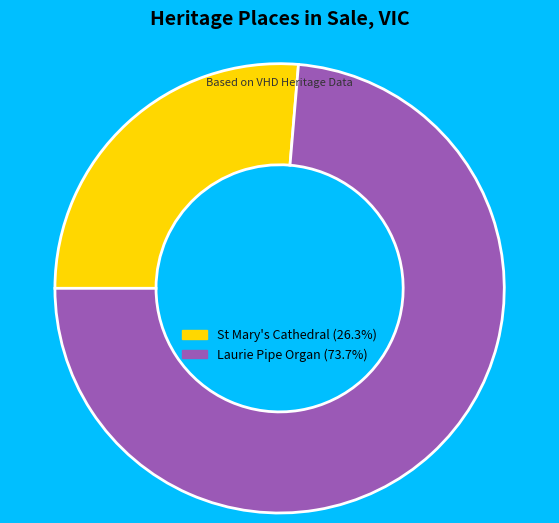

Is there any slice that represents more than half of the pie?

Yes